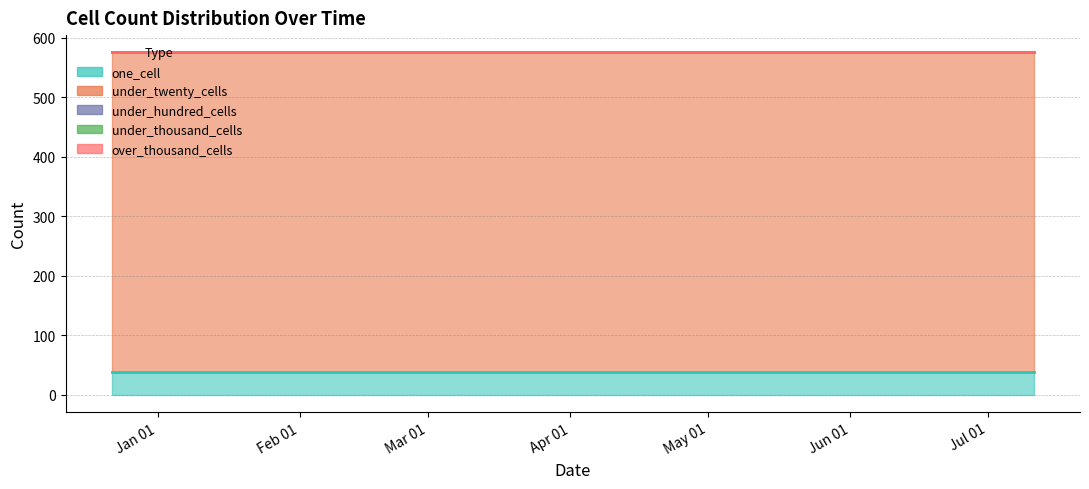

Reading left to right, list all the values displayed in this chart.

one_cell: 39	39	39
under_twenty_cells: 537	537	537
under_hundred_cells: 0	0	0
under_thousand_cells: 0	0	0
over_thousand_cells: 0	0	0